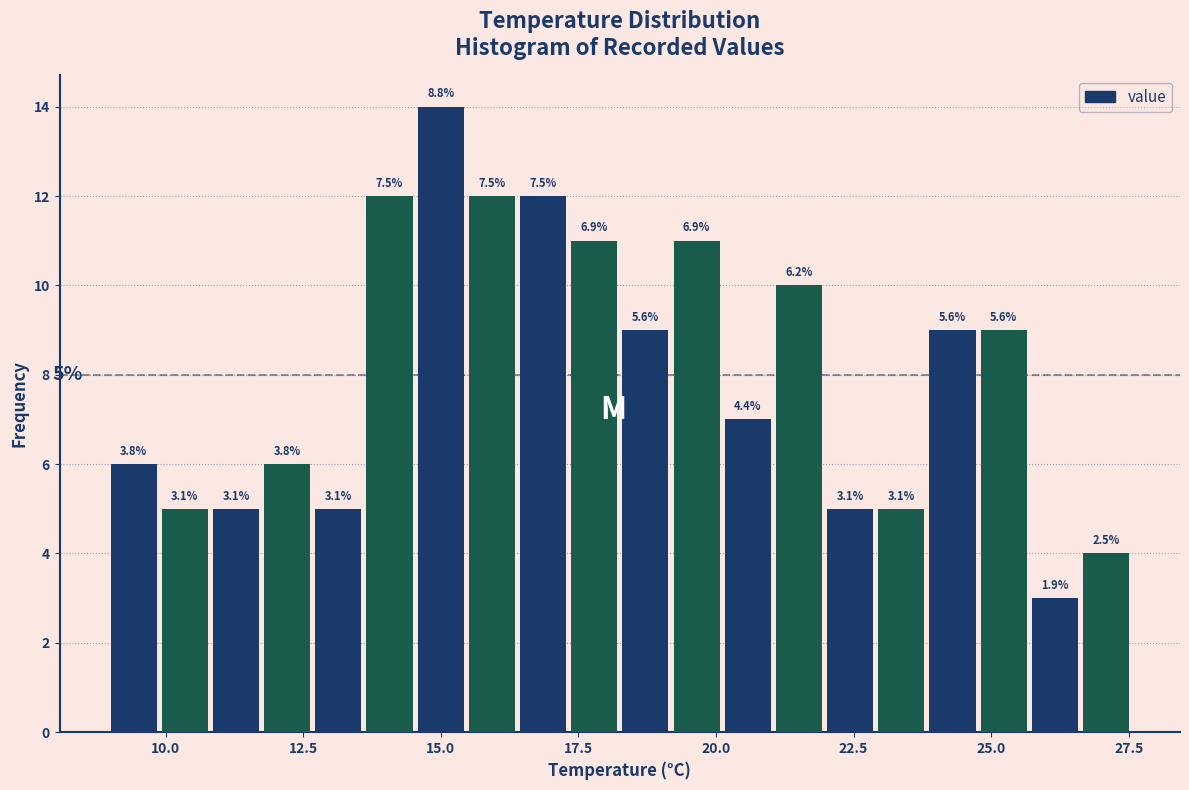

Around what value on the x-axis is the tallest bar? Give the approximate position of its centre, as read against the axis.

15.0